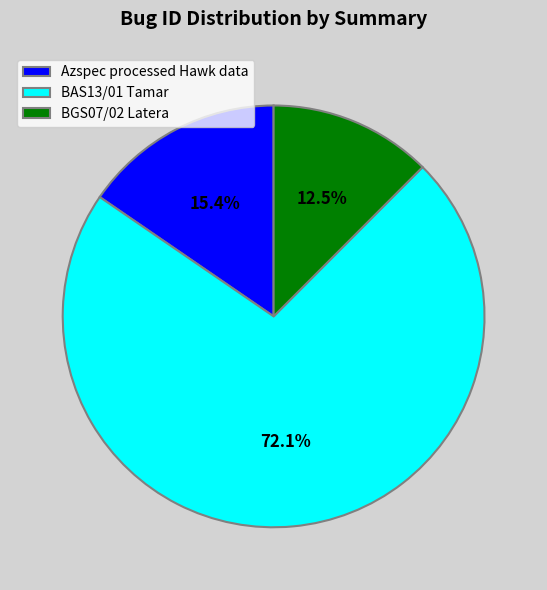

Which slice is the largest?

BAS13/01 Tamar